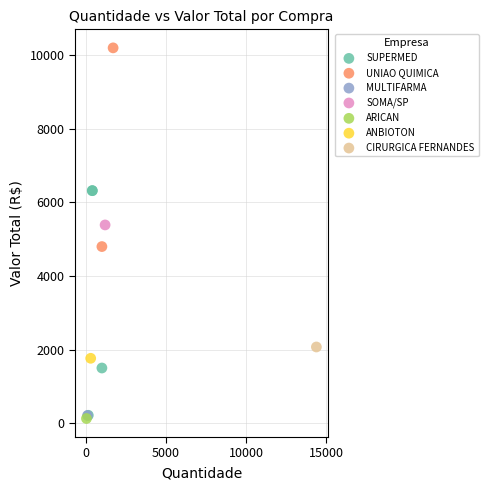

Which series reaches the maximum Y coordinate?

UNIAO QUIMICA